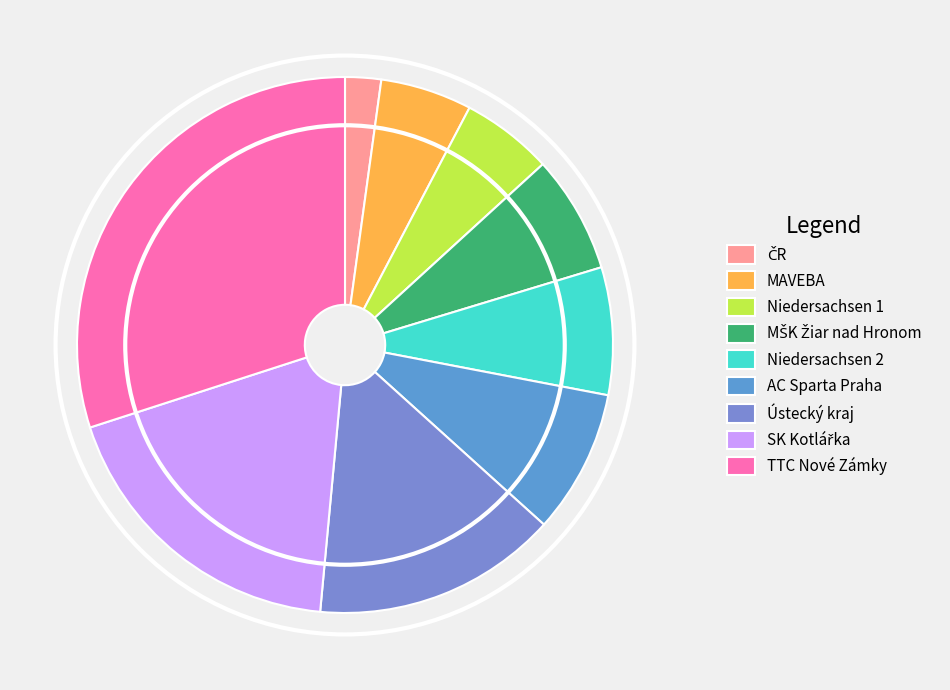

Does any single category account for the majority?

No